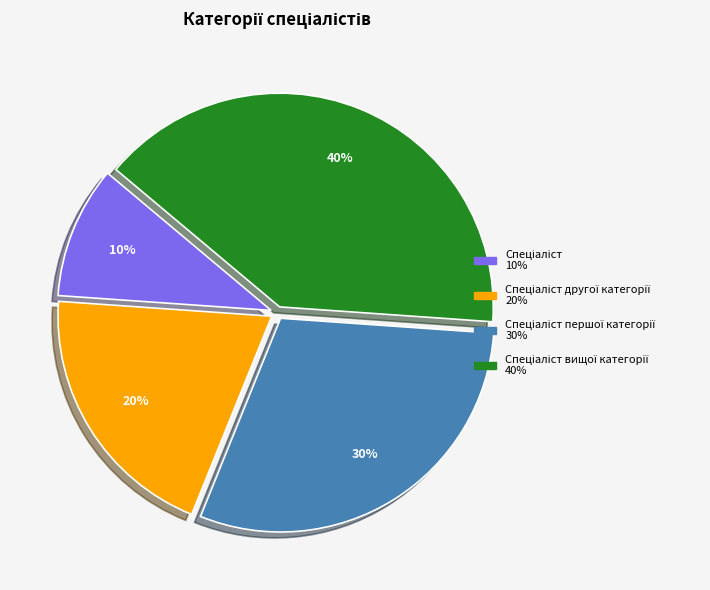

Does any single category account for the majority?

No